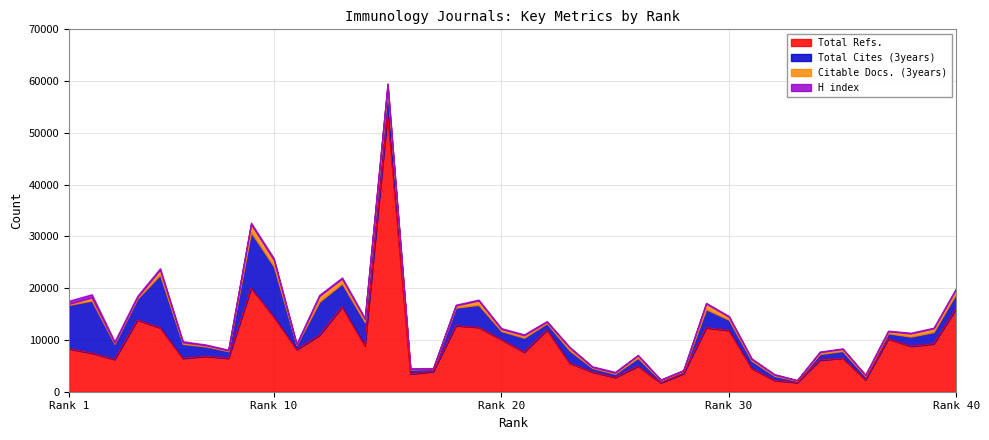

What is the spread (max minus min) of values at 36?

2232